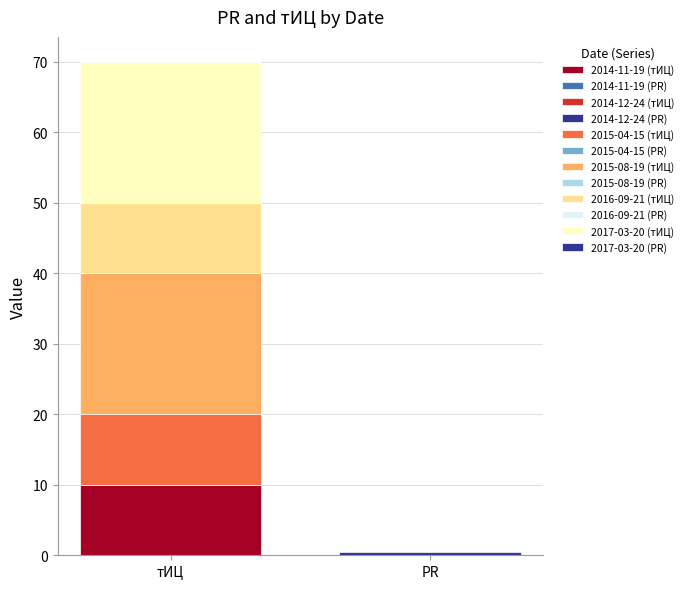

Which series has the widest spread of values?

тИЦ